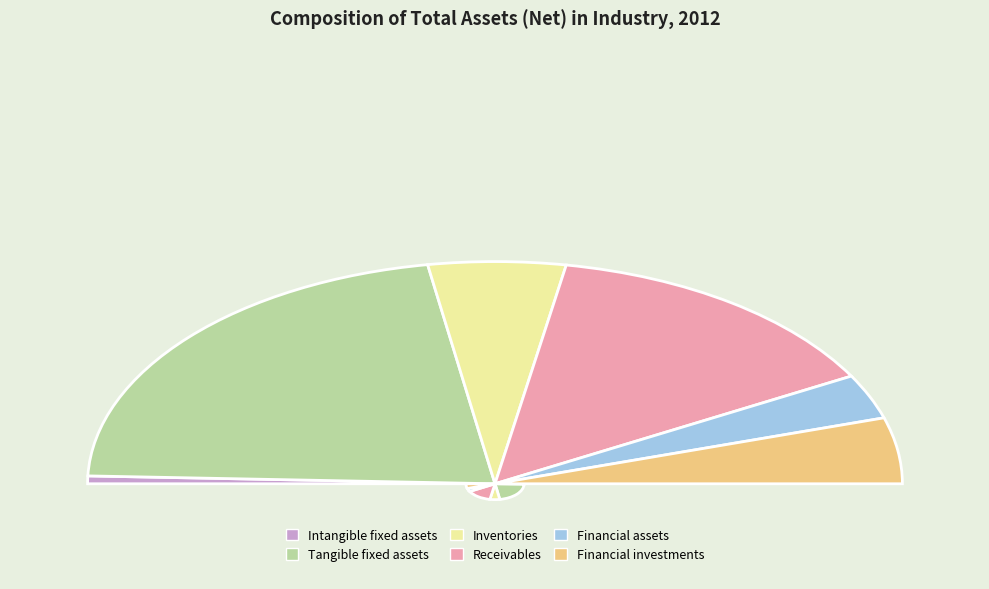

How much of the chart is everything except Intangible fixed assets?

98.9%